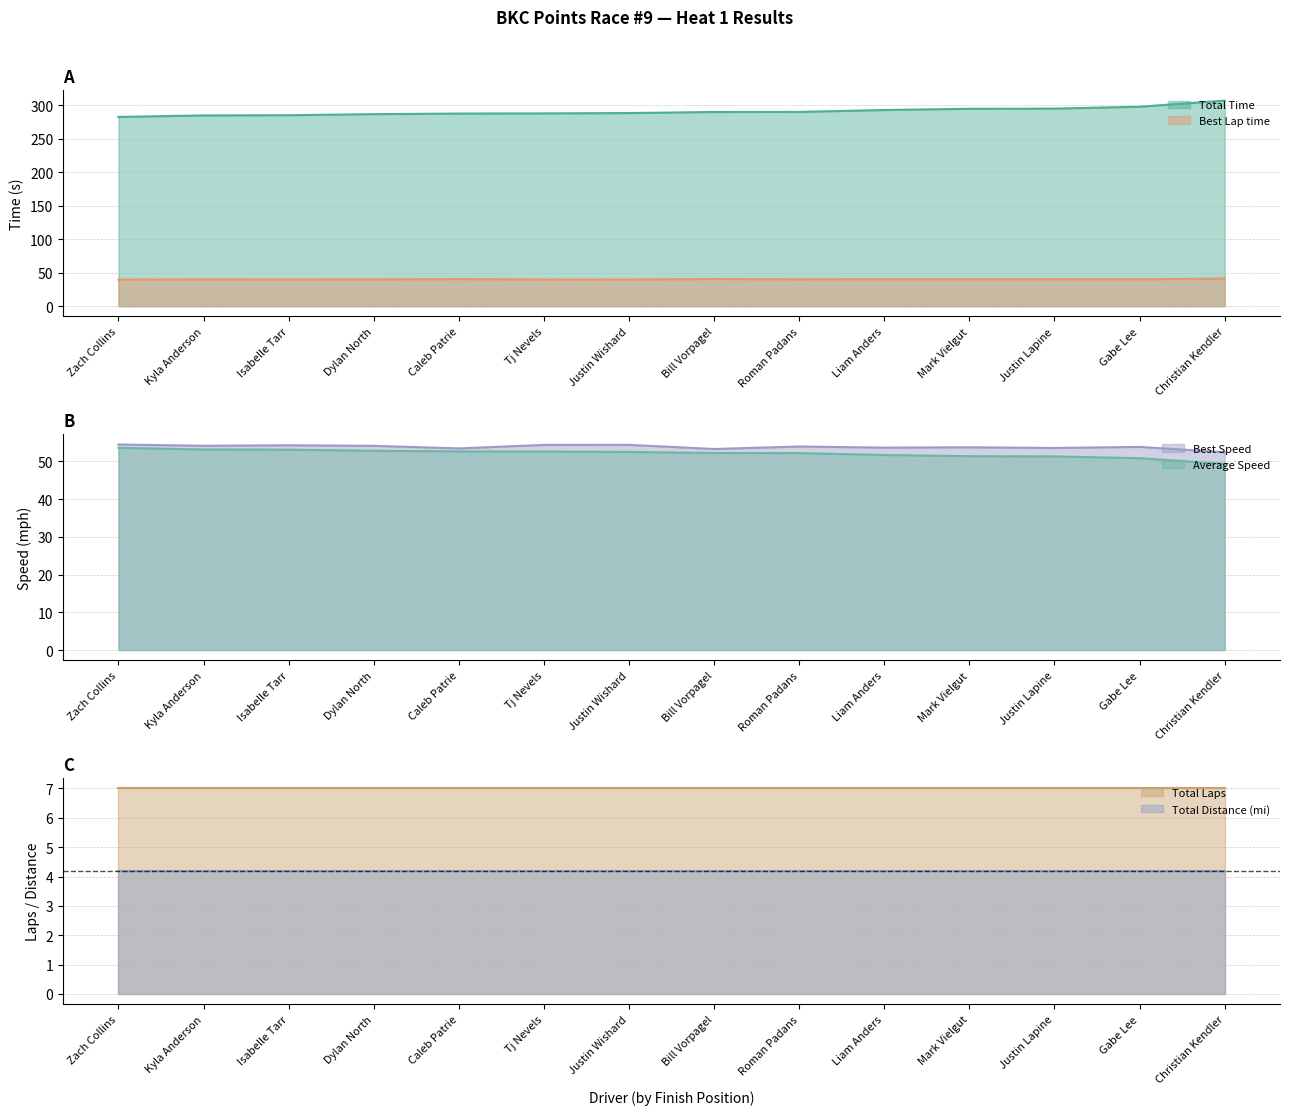

True or false: Best Lap time and Average Speed intersect in this chart.

False